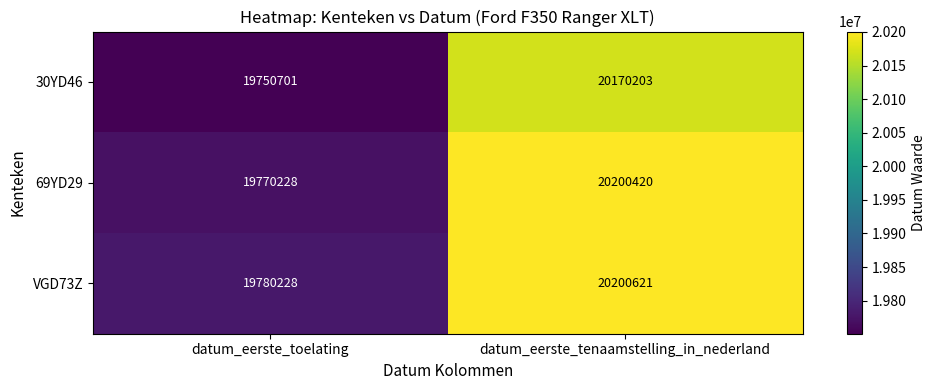

Which series has the largest total across all categories?

VGD73Z